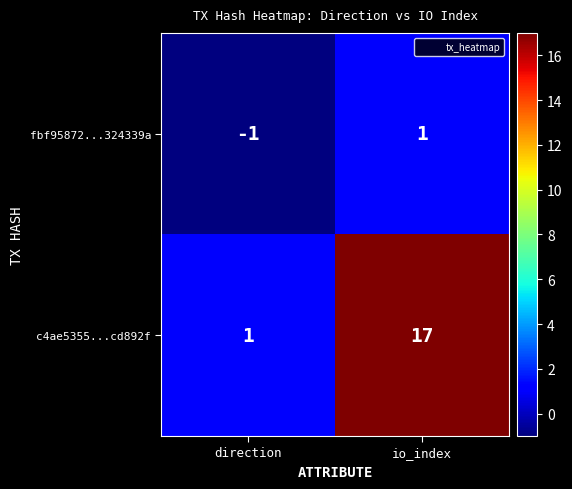

Which series has the largest total across all categories?

c4ae5355...cd892f